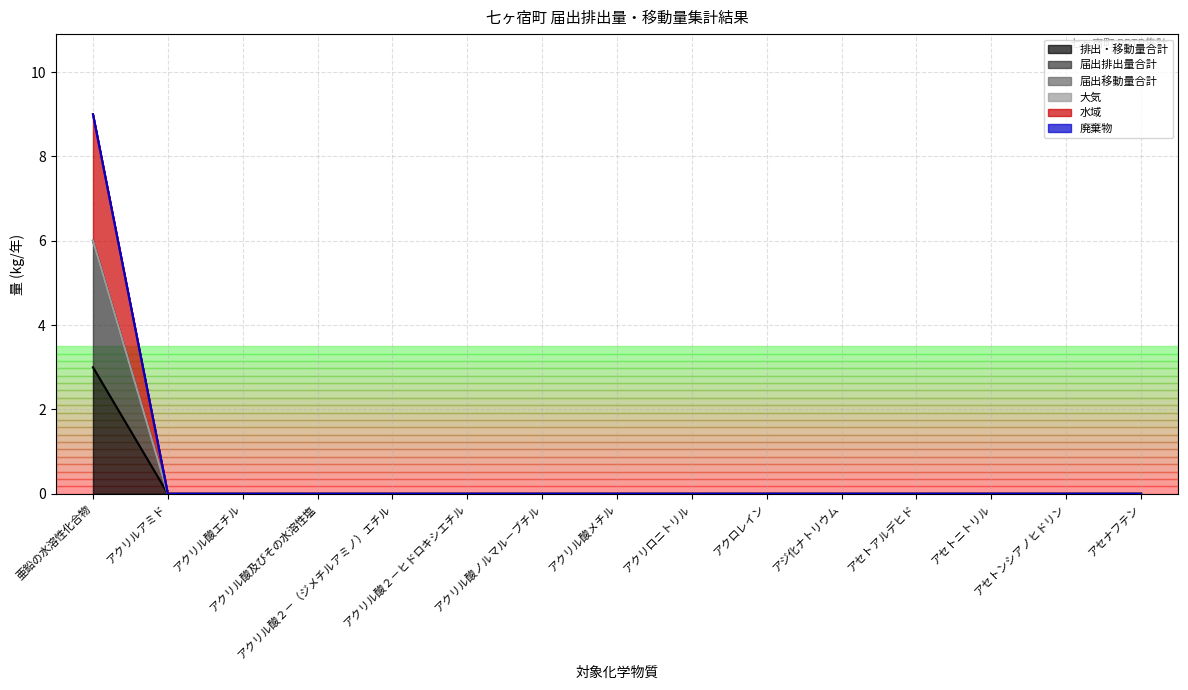

At which category is the sum across all series the highest?

亜鉛の水溶性化合物